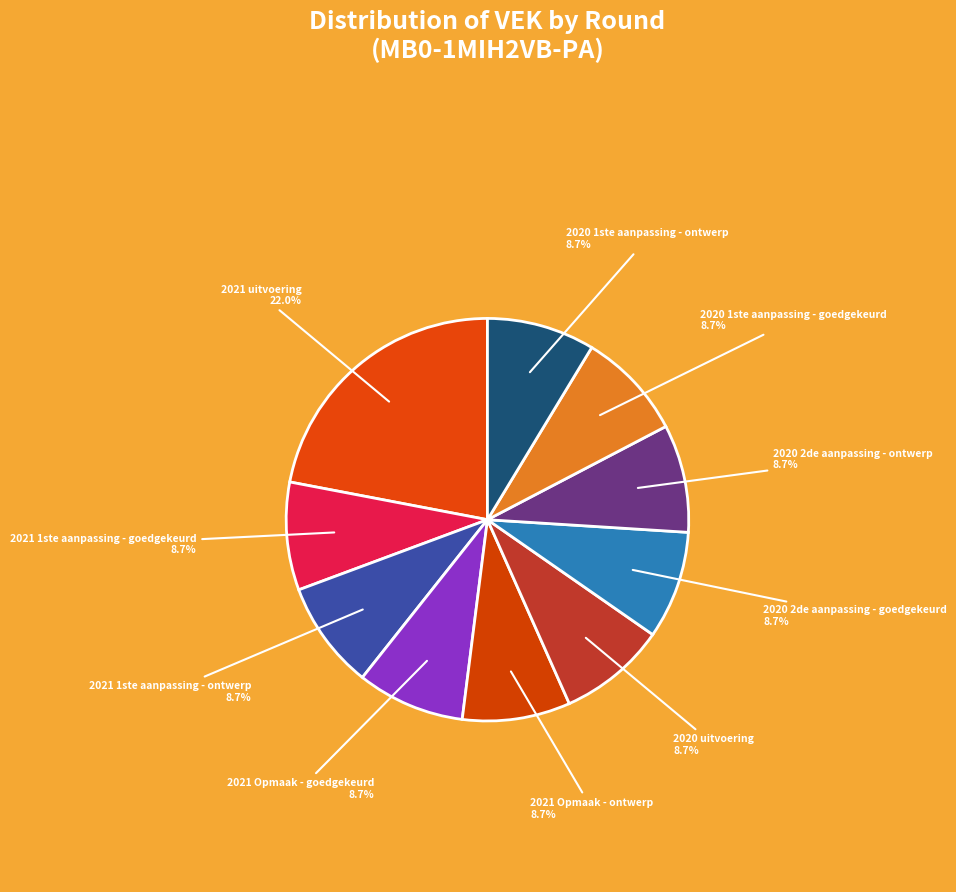

True or false: 2021 1ste aanpassing - goedgekeurd accounts for 1% of the total.

False